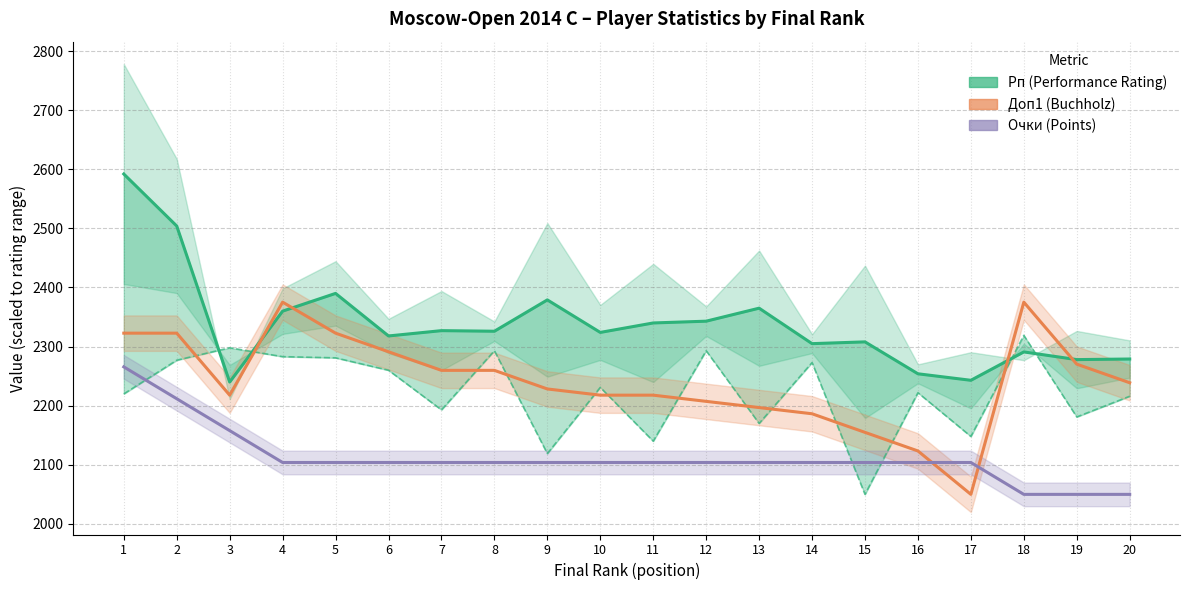

What is the lowest value of the Доп1 (Buchholz) series?

2050.0